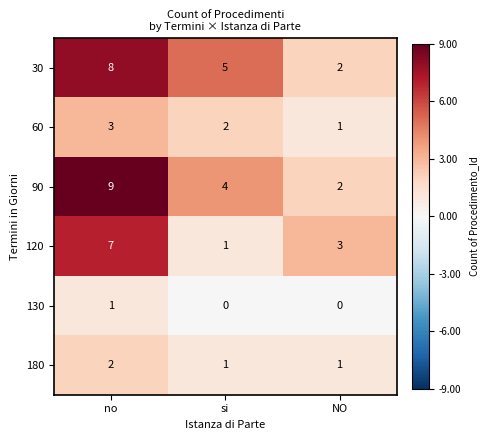

How many 180 values are between 1 and 2?

3